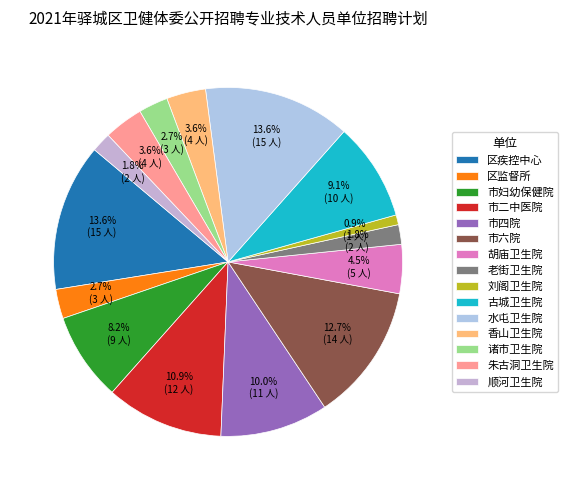

Approximately how many times larger is the value at 老街卫生院 compared to 水屯卫生院?

0.1